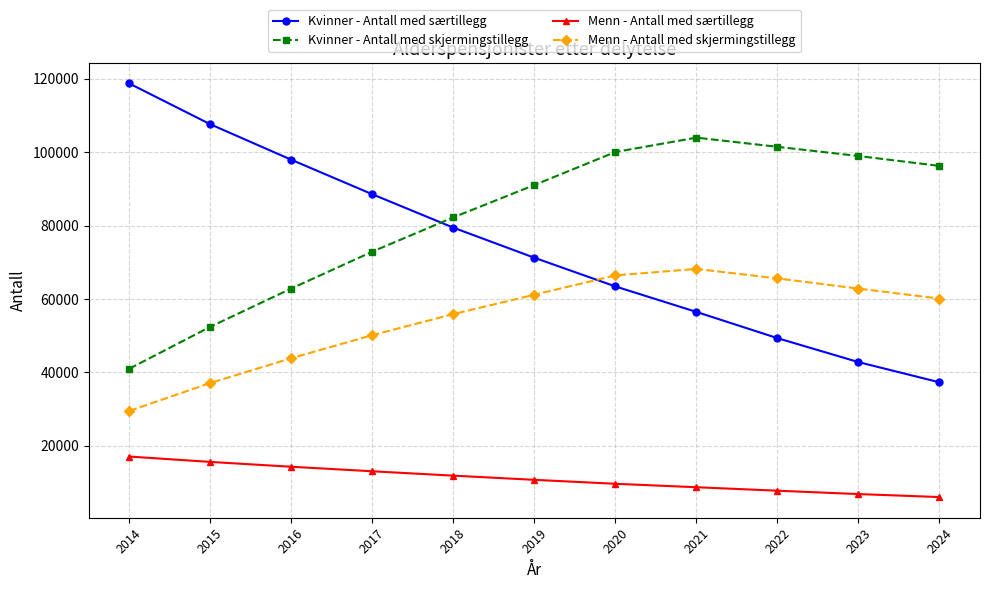

What are all the series names shown in the legend?

Kvinner - Antall med særtillegg, Kvinner - Antall med skjermingstillegg, Menn - Antall med særtillegg, Menn - Antall med skjermingstillegg